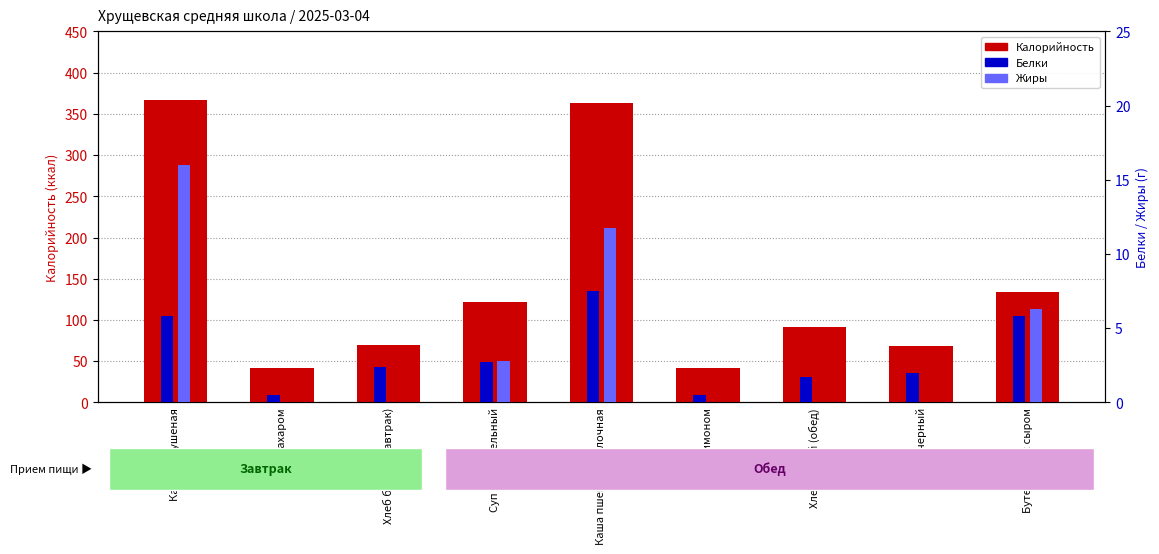

Rank the categories by Жиры value from lowest to highest.

Чай с сахаром, Хлеб белый (завтрак), Чай с лимоном, Хлеб белый (обед), Хлеб черный, Суп картофельный, Бутерброд с сыром, Каша пшенная молочная, Капуста тушеная